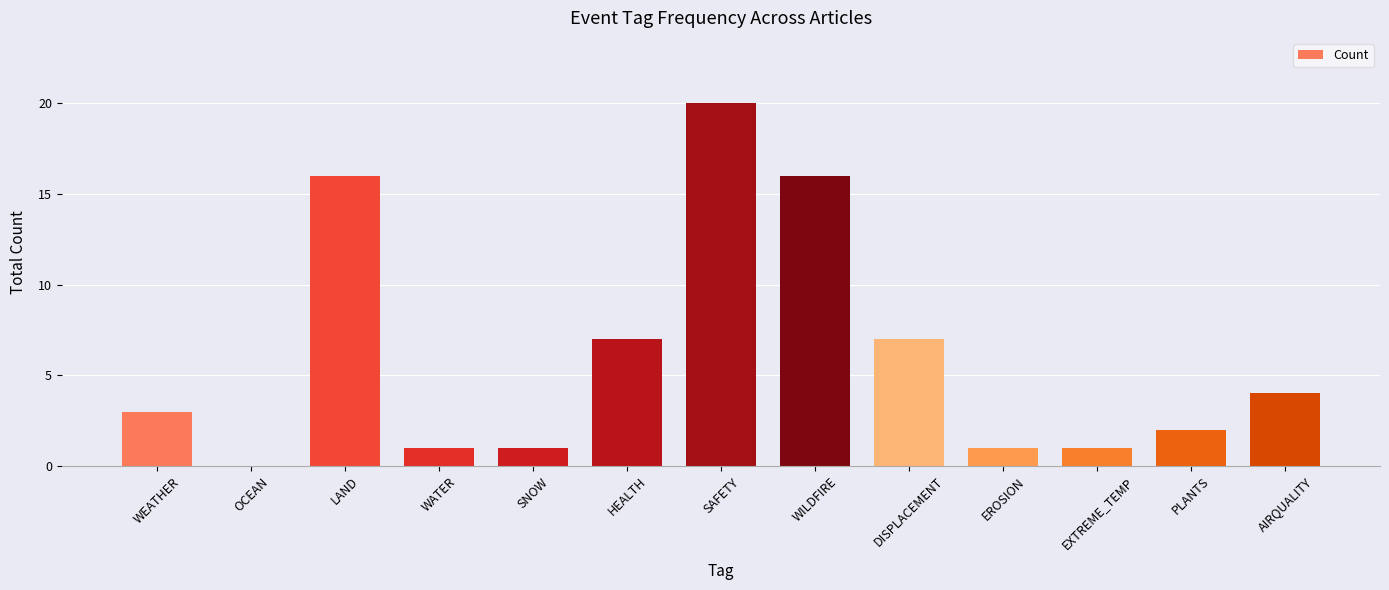

What is the average value?

6